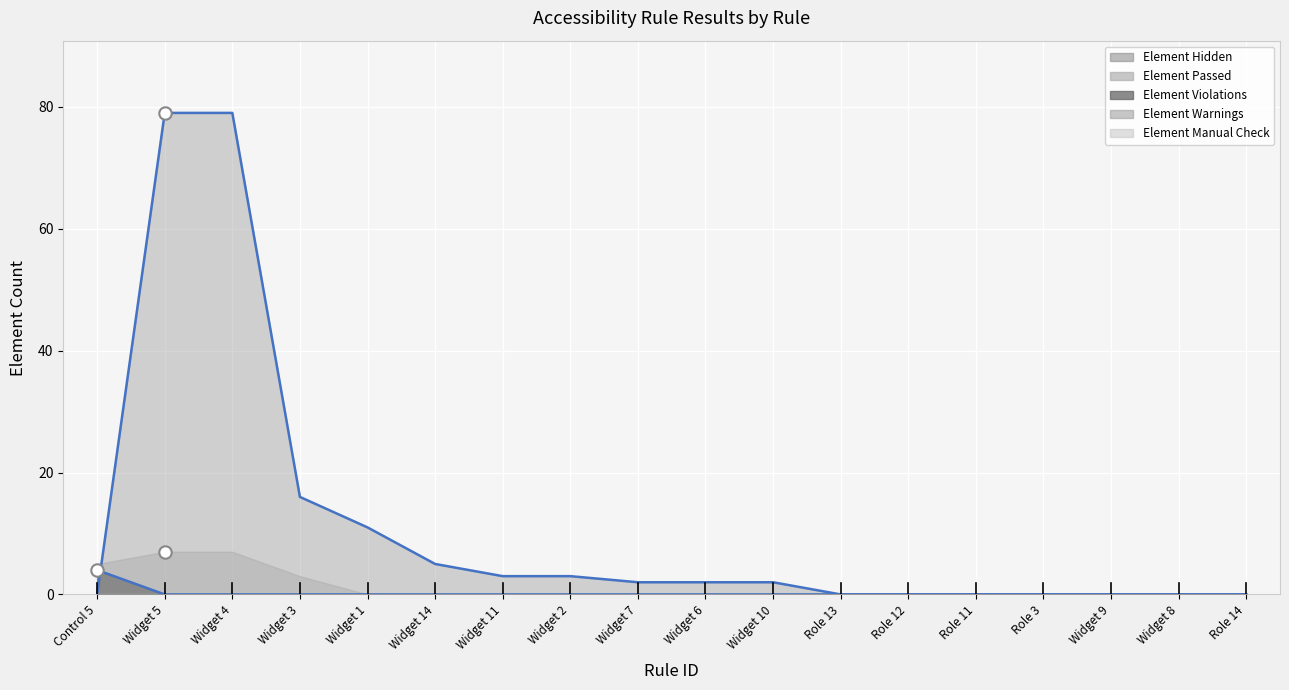

At how many categories does at least one series exceed 4?

6